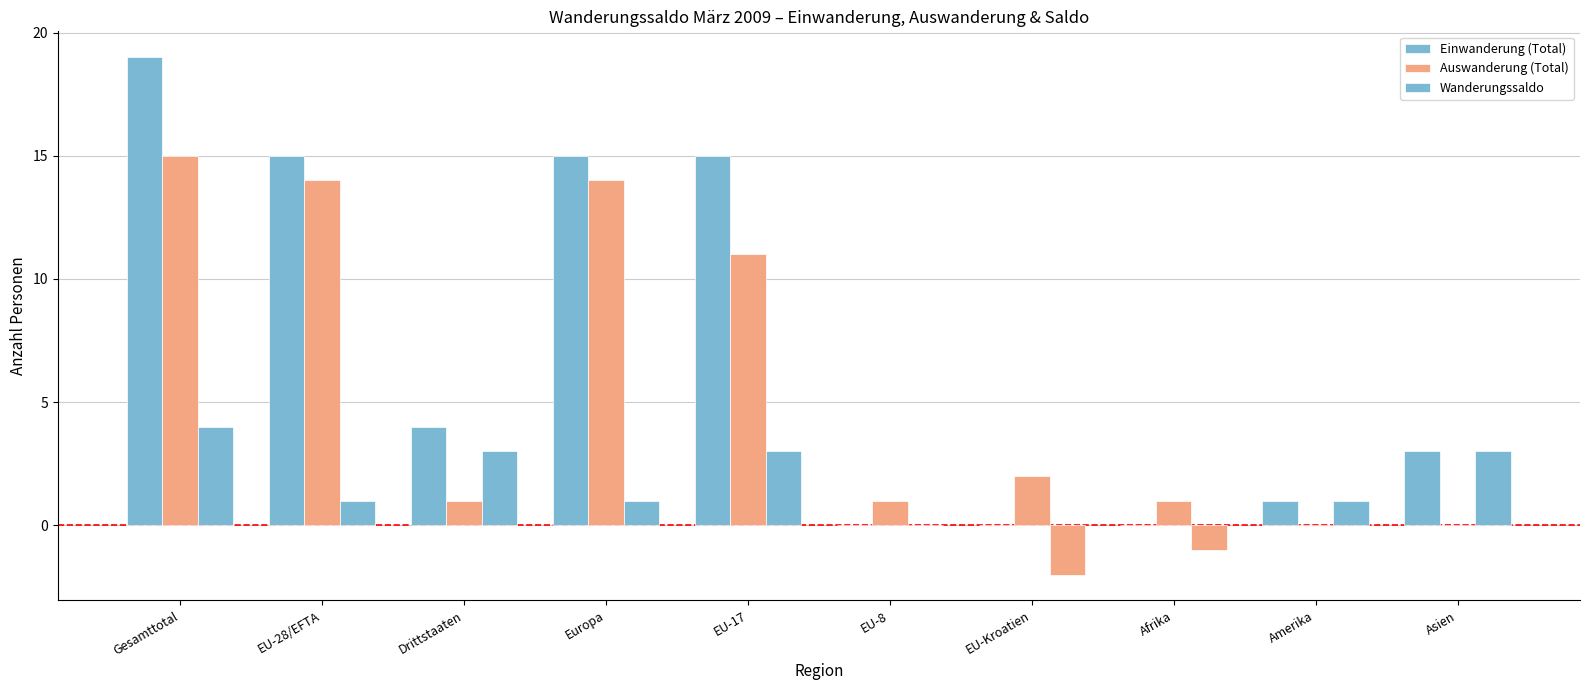

The value of Auswanderung (Total) at Drittstaaten is 0. True or false?

False